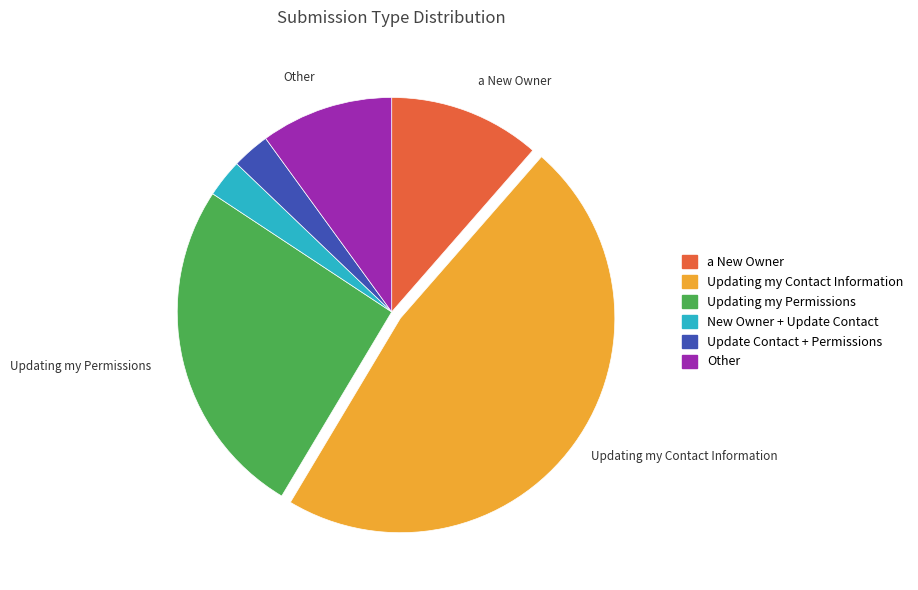

Is there a majority slice in this chart?

No